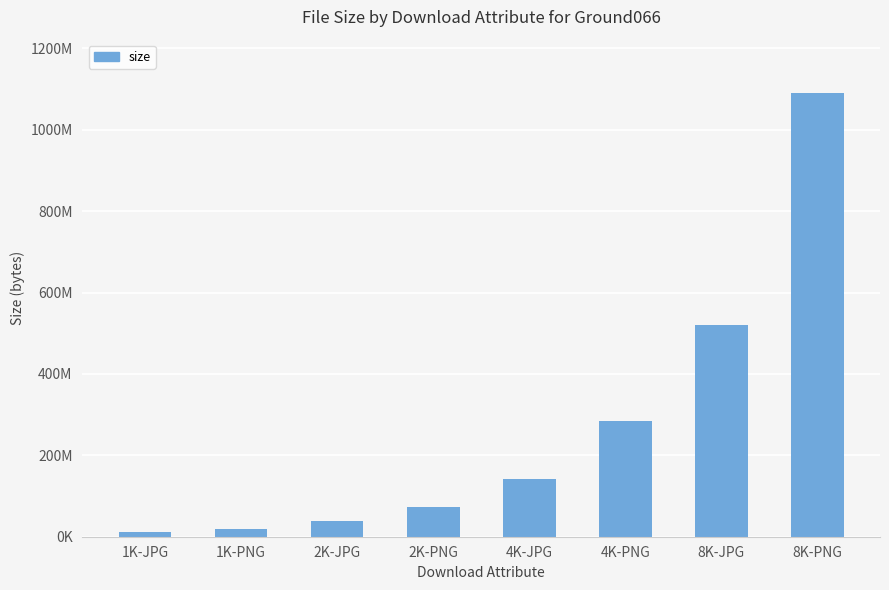

What is the smallest value displayed?

10543548